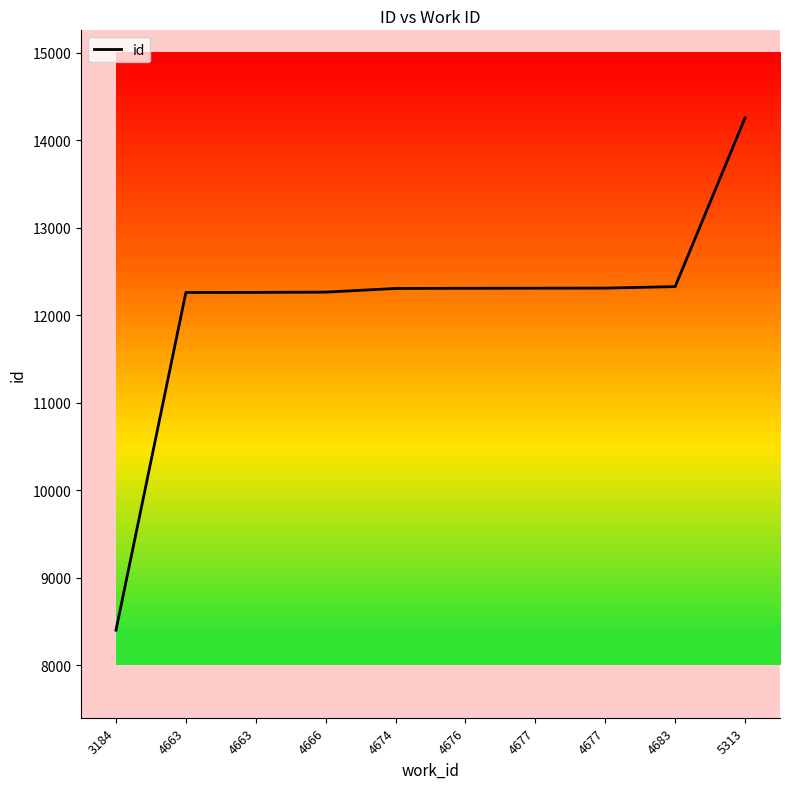

The chart shows a value of 3692 at 4663. True or false?

False